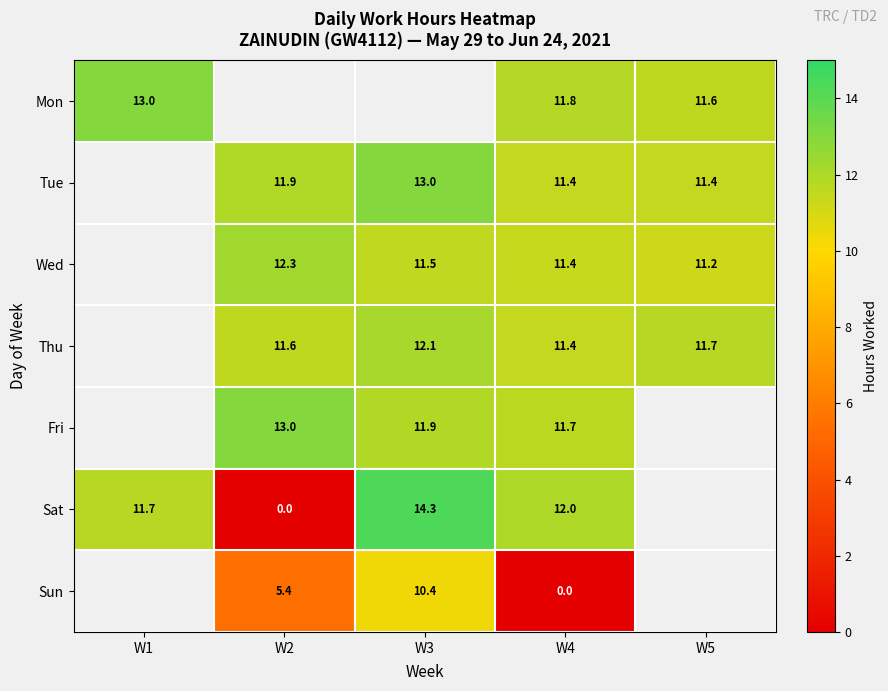

What is the sum of the Thu values at W2 and W4?

23.0